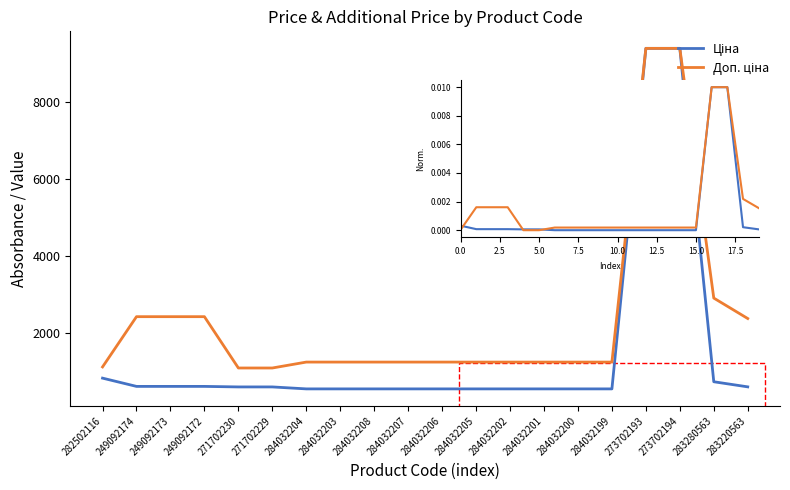

What is the maximum value shown in the chart?

9384.0